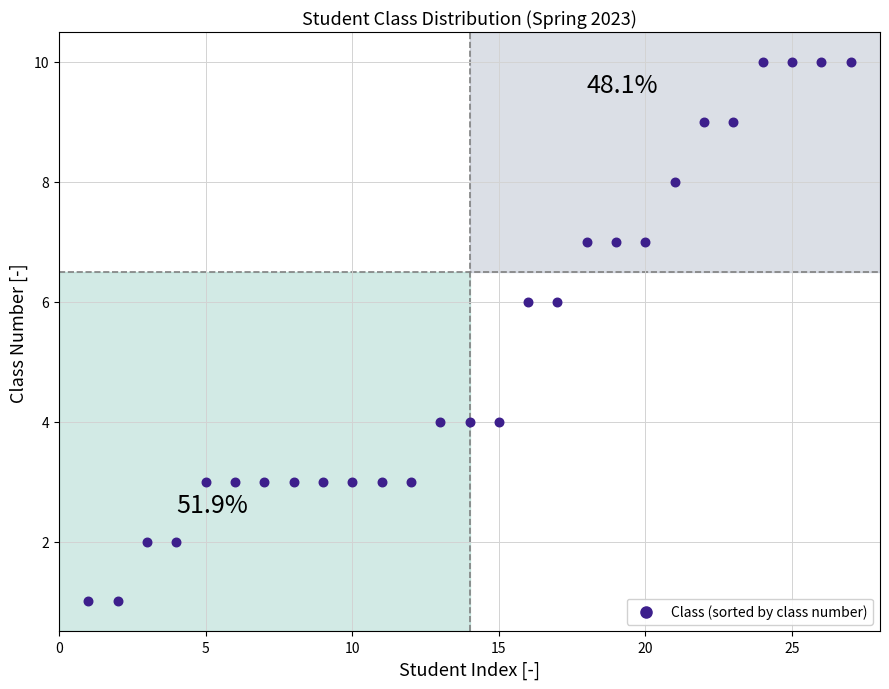

What is the range of X values (max minus min)?

26